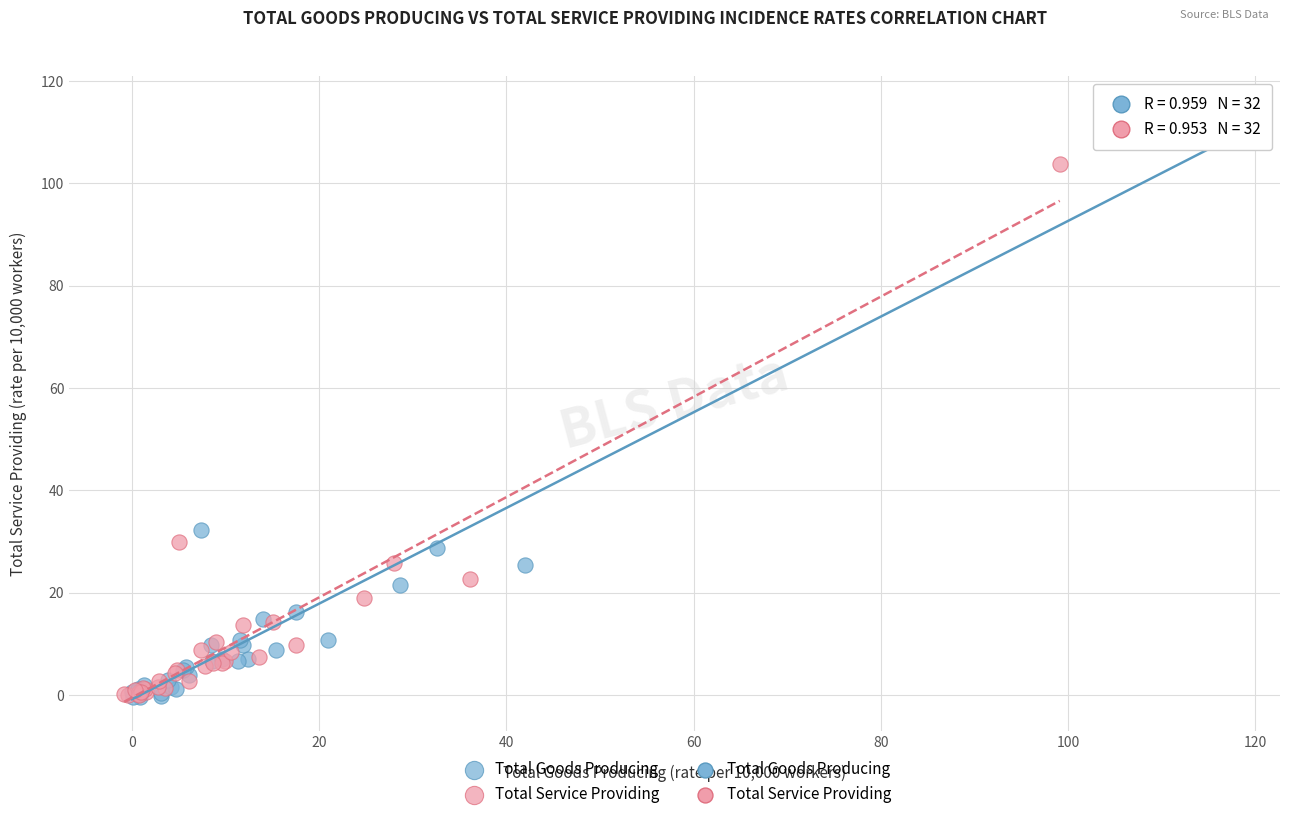

Which series reaches the maximum Y coordinate?

Total Goods Producing